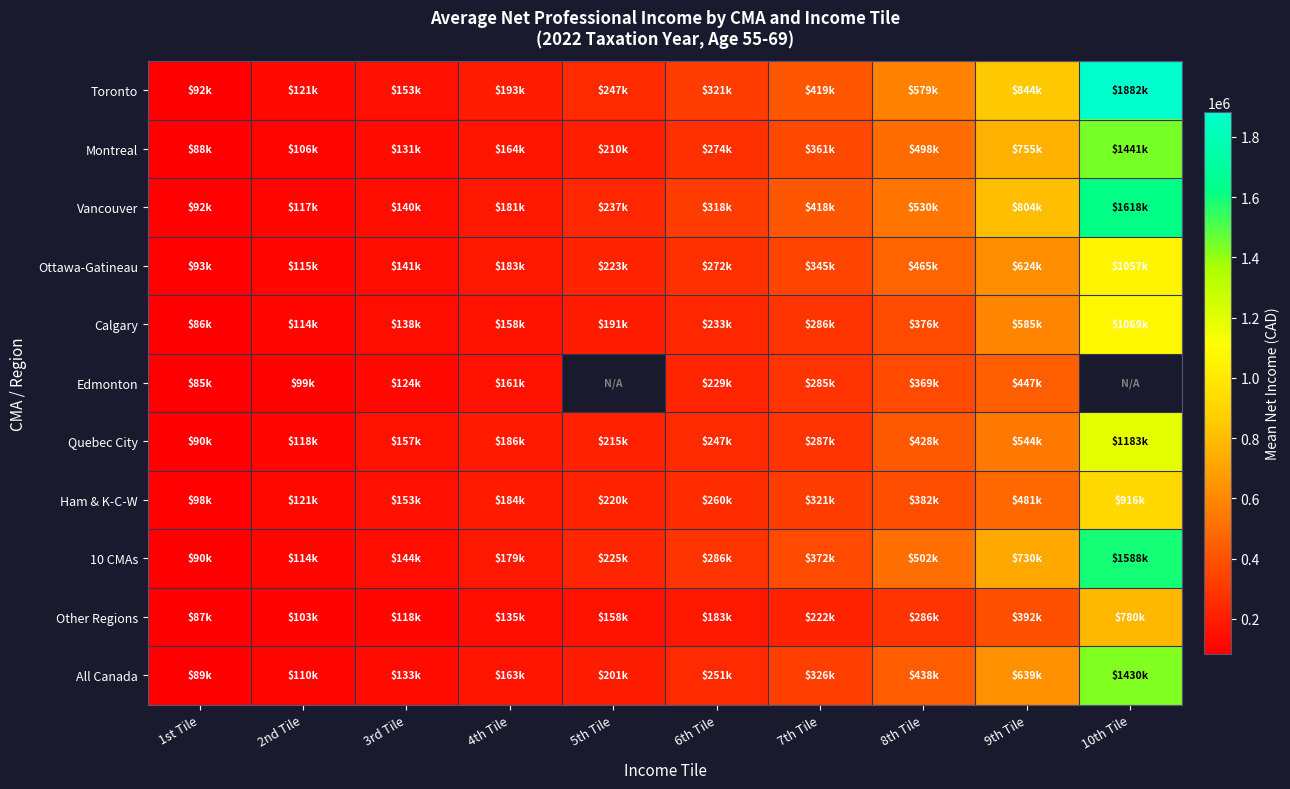

What is the minimum value shown in the chart?

85030.0